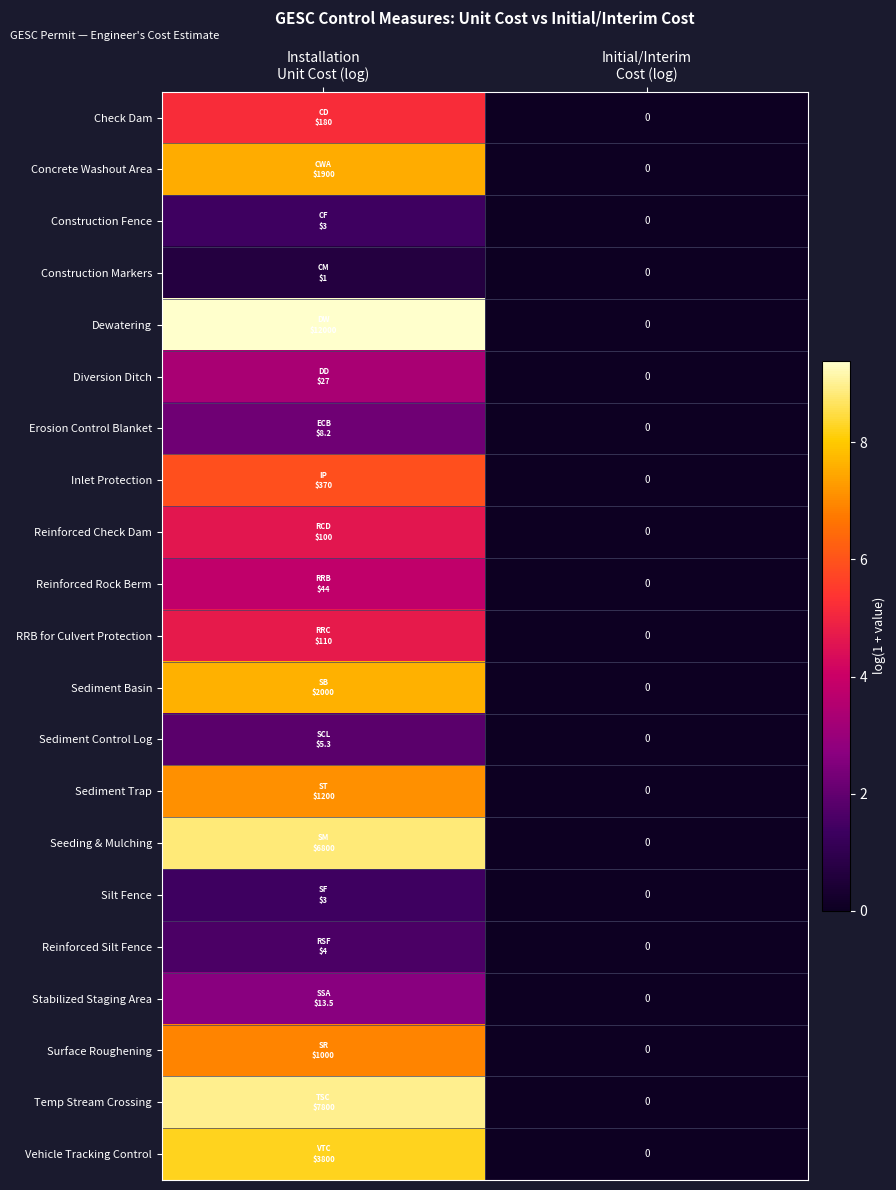

Which series has the widest spread of values?

Dewatering